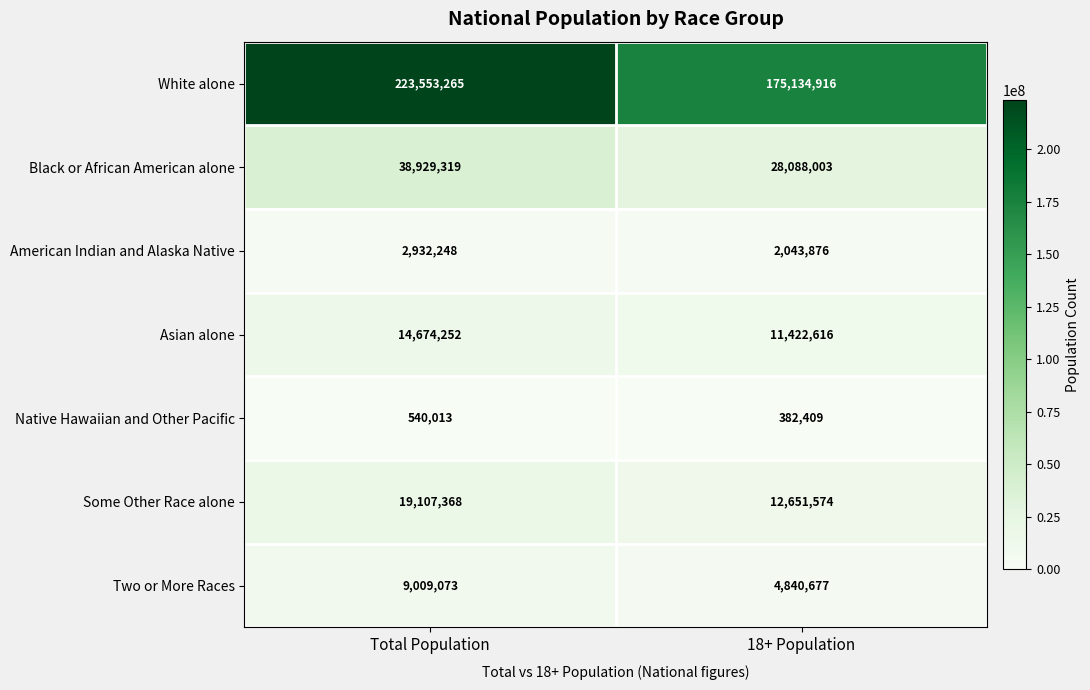

Reading left to right, what are all the values shown in this chart?

White alone: Total Population=223553265	18+ Population=175134916
Black or African American alone: Total Population=38929319	18+ Population=28088003
American Indian and Alaska Native: Total Population=2932248	18+ Population=2043876
Asian alone: Total Population=14674252	18+ Population=11422616
Native Hawaiian and Other Pacific: Total Population=540013	18+ Population=382409
Some Other Race alone: Total Population=19107368	18+ Population=12651574
Two or More Races: Total Population=9009073	18+ Population=4840677